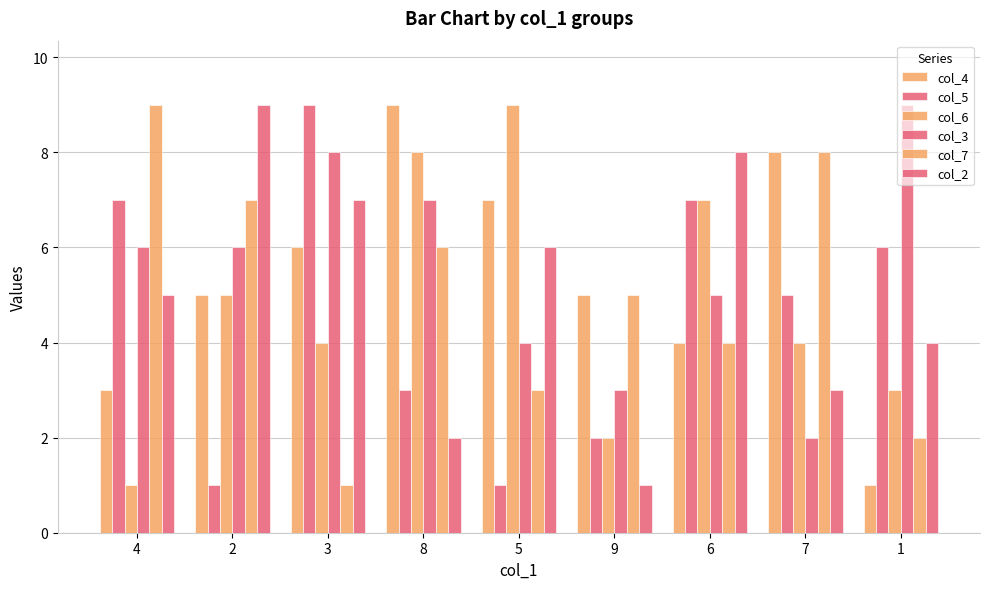

Which series has the widest spread of values?

col_4